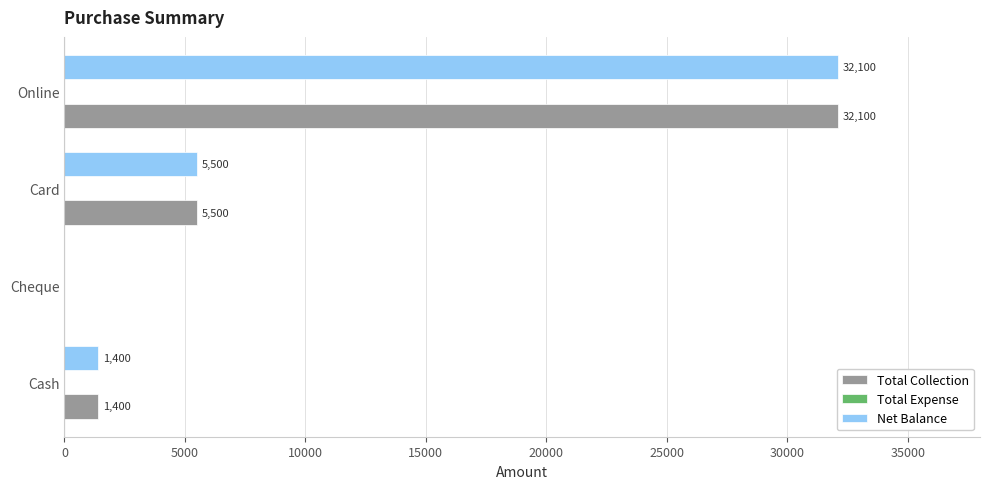

The Total Collection series shows 1400 at Cash. True or false?

True